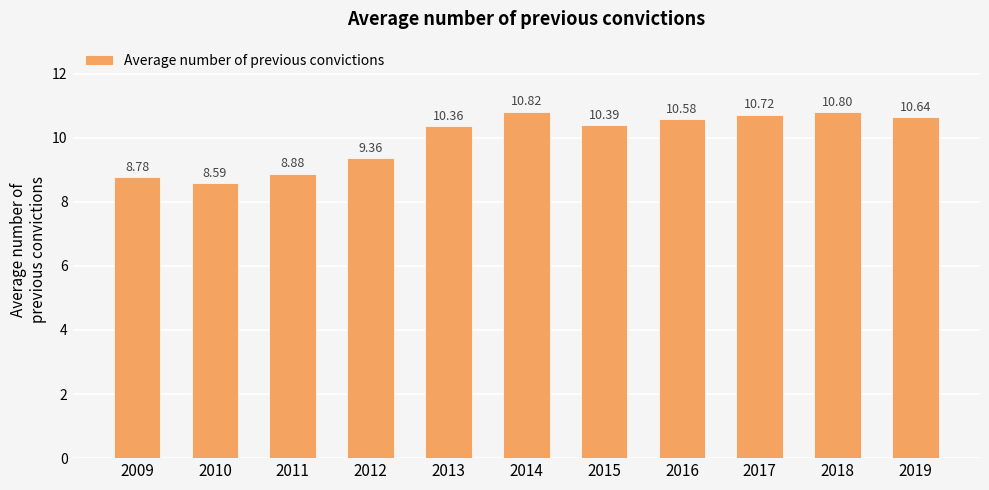

Approximately how many times larger is the value at 2013 compared to 2010?

1.2